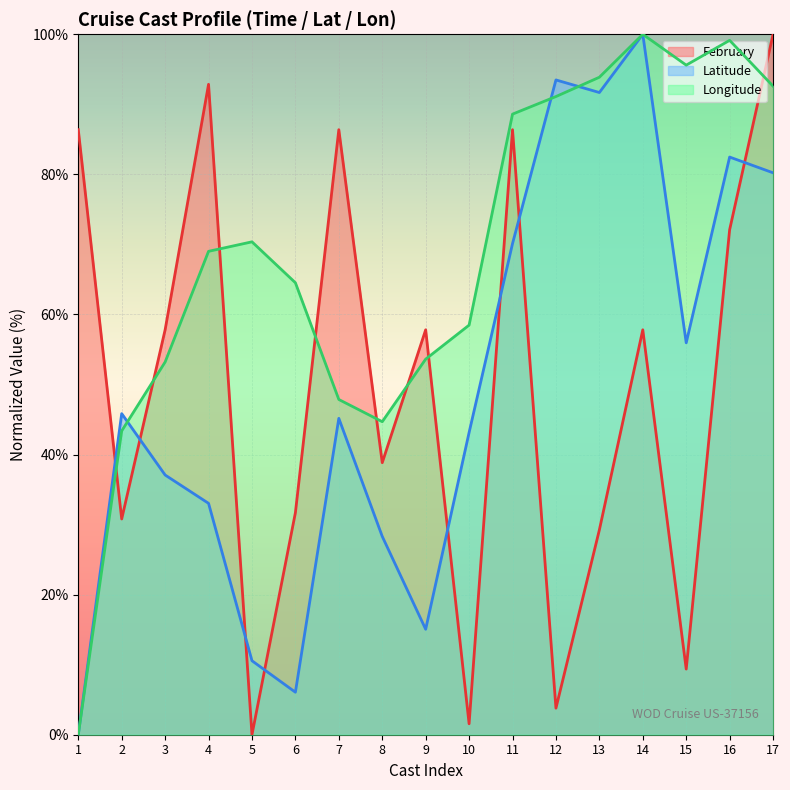

Which series has the largest total across all categories?

Longitude